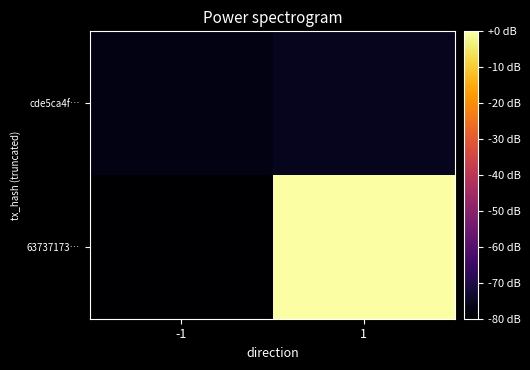

Rank the series at -1 from highest to lowest value.

cde5ca4f…, 63737173…